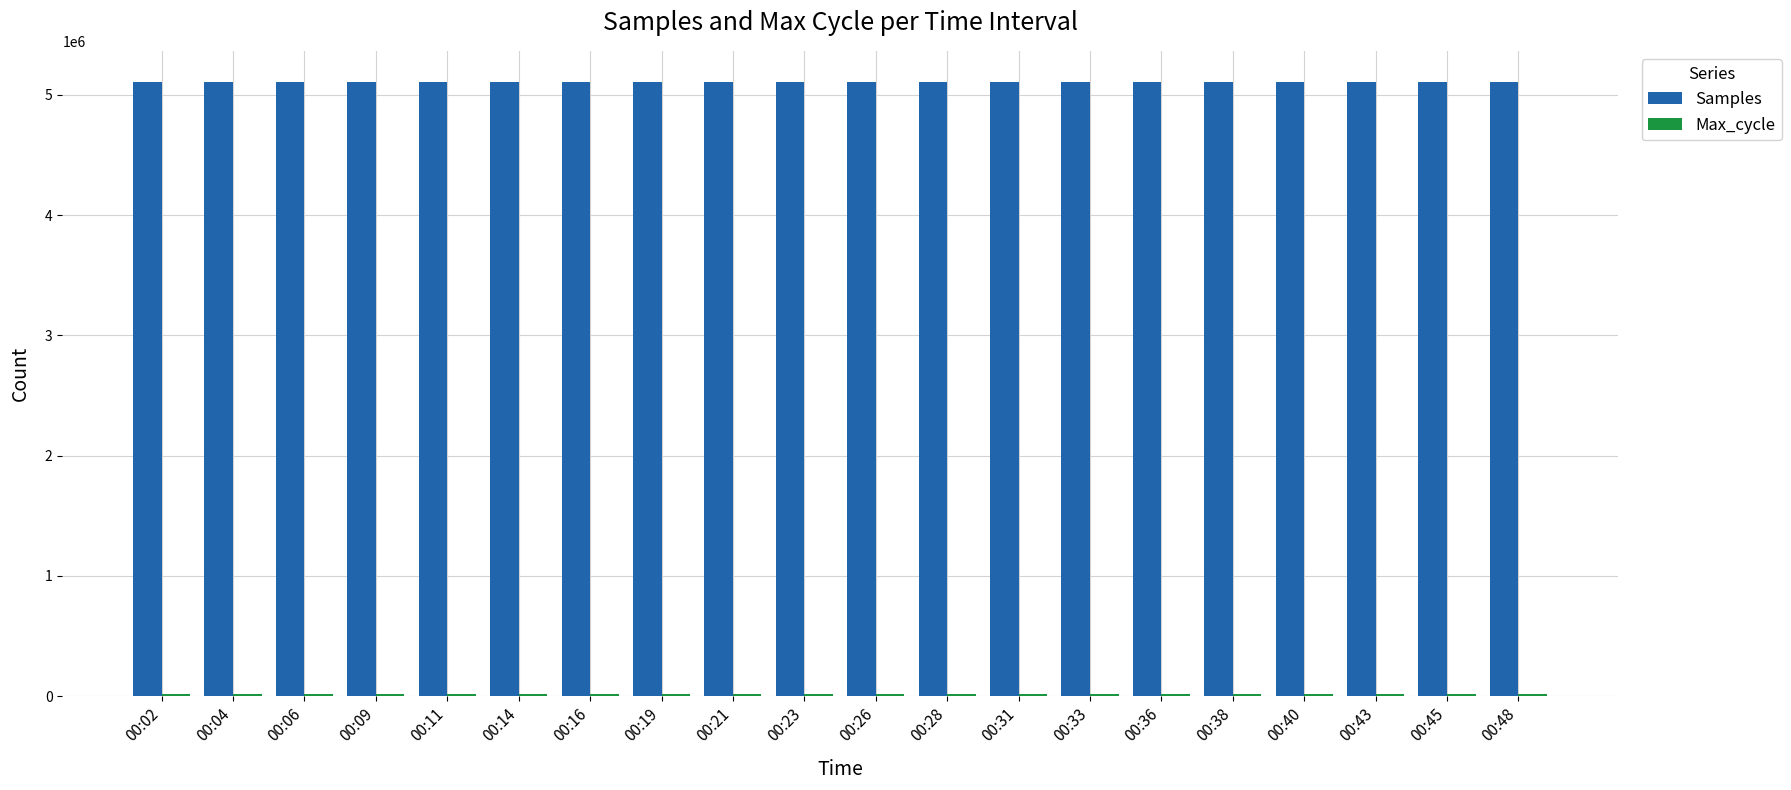

Are the bars horizontal?

No